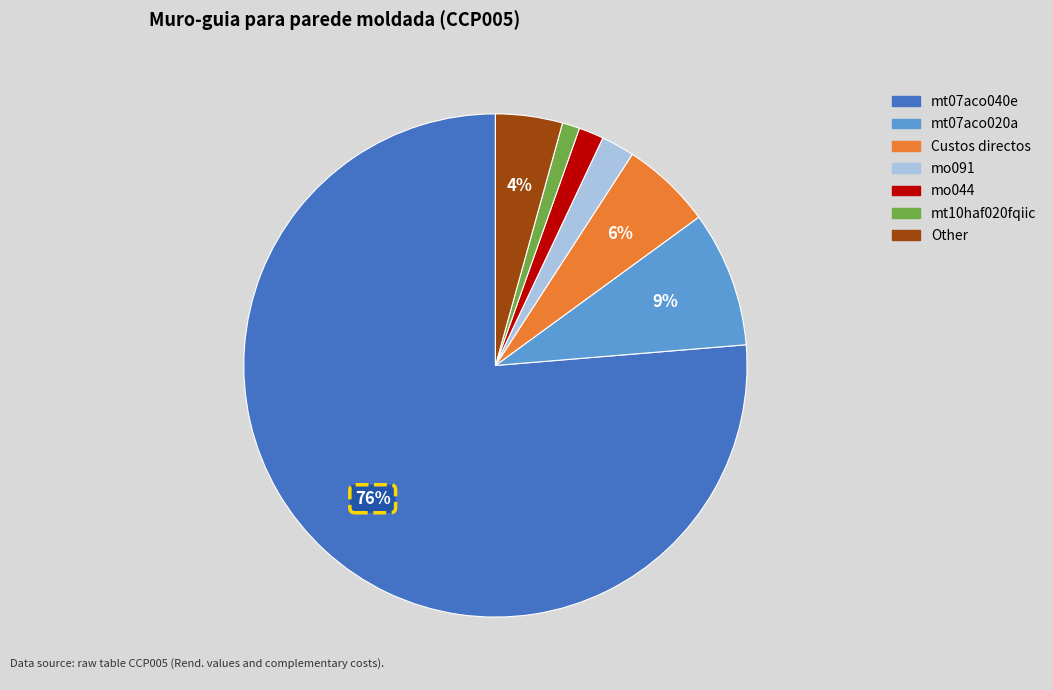

Is there any slice that represents more than half of the pie?

Yes